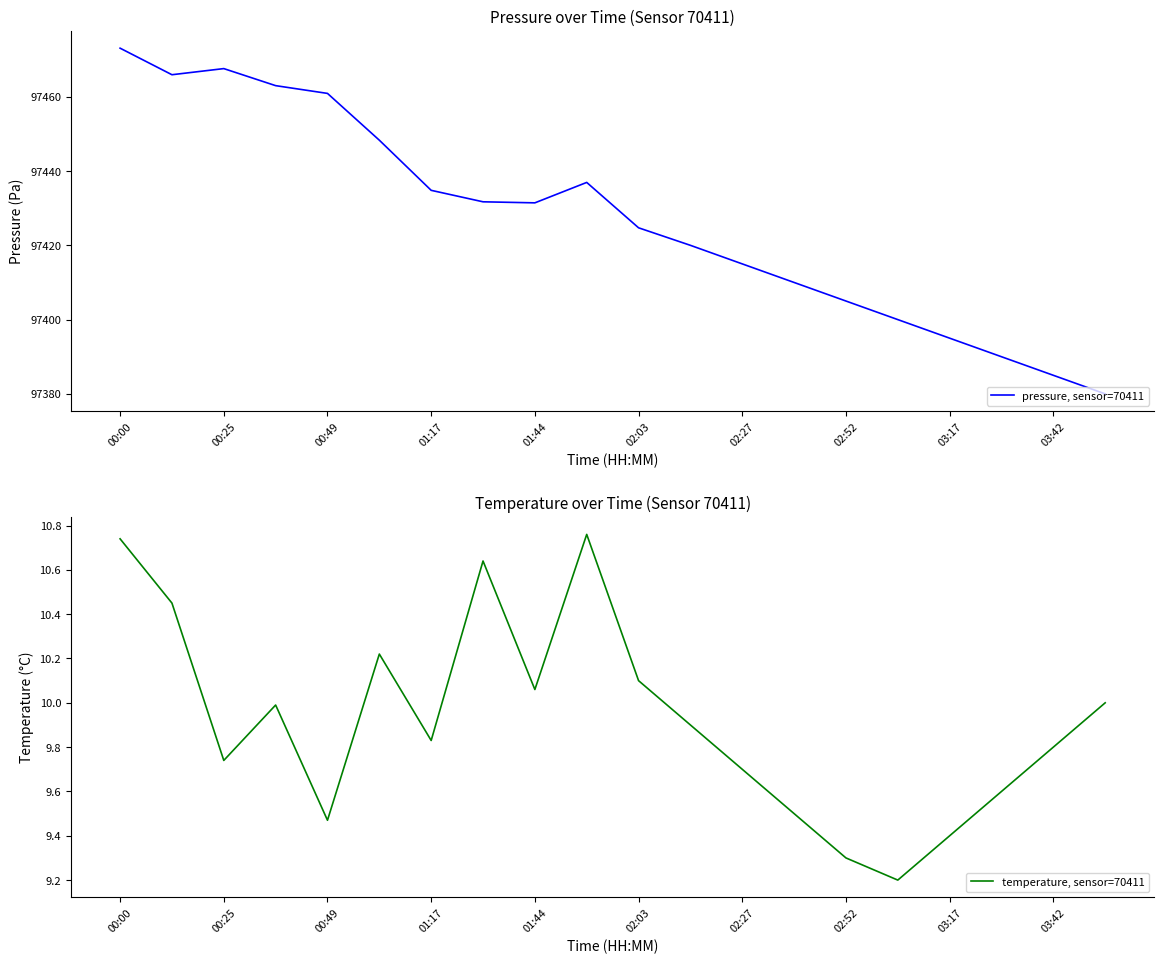

What are all the series names shown in the legend?

pressure, sensor=70411, temperature, sensor=70411